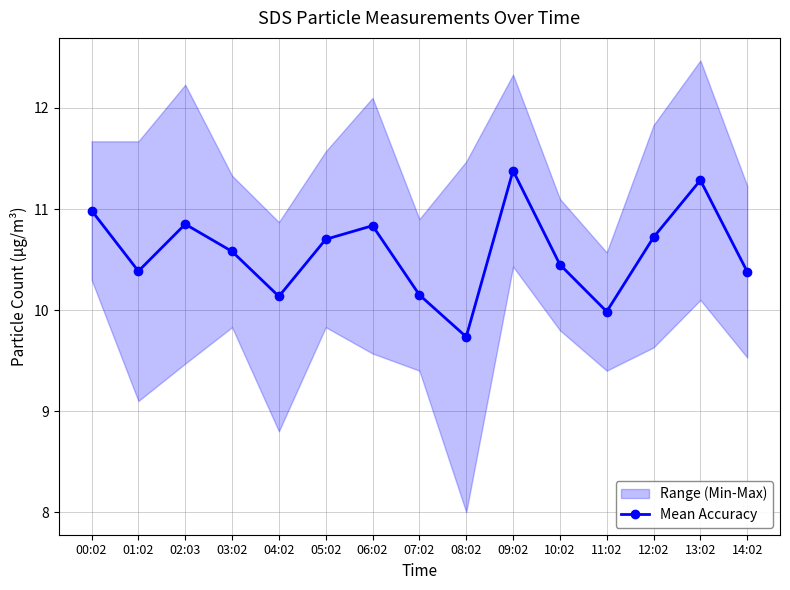

What is the change in value from 11:02 to 14:02?

+0.4